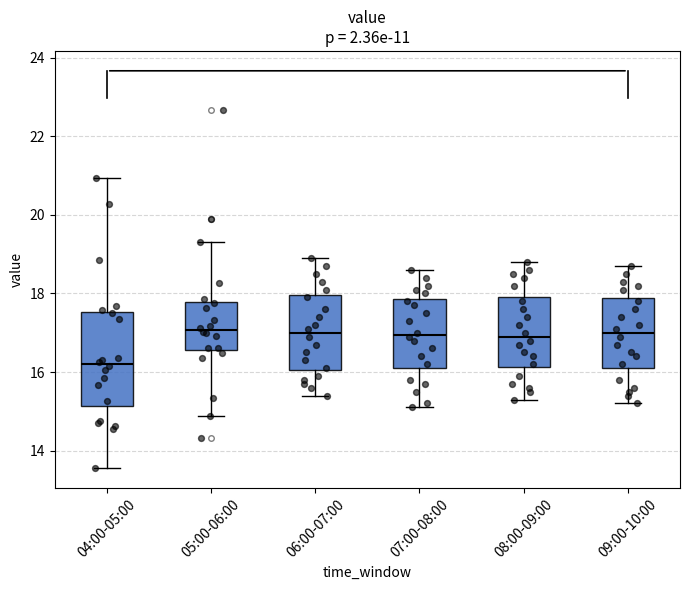

Reading left to right, transcribe this box plot: for each box, give where its median line is, the range the box spans, and where its two whiskers end, as read against the y-axis. The values are not printed on the chart, so give them approximately, as read against the axis.

04:00-05:00: median 16.2, box 15.2 to 17.6, whiskers 13.6 to 21.0
05:00-06:00: median 17.0, box 16.6 to 17.8, whiskers 14.8 to 19.4
06:00-07:00: median 17.0, box 16.0 to 18.0, whiskers 15.4 to 19.0
07:00-08:00: median 17.0, box 16.2 to 17.8, whiskers 15.2 to 18.6
08:00-09:00: median 17.0, box 16.2 to 18.0, whiskers 15.4 to 18.8
09:00-10:00: median 17.0, box 16.2 to 17.8, whiskers 15.2 to 18.8